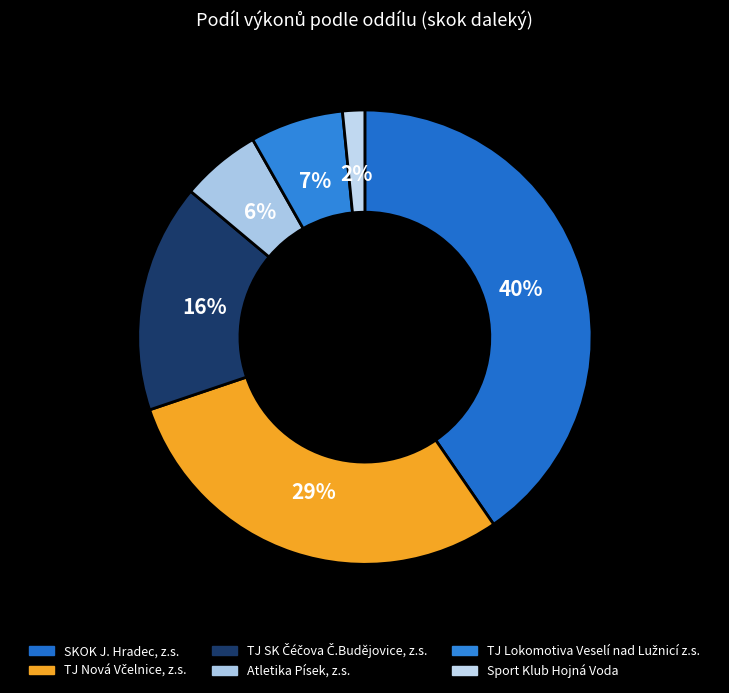

Combined, do Sport Klub Hojná Voda and TJ Nová Včelnice, z.s. account for over 50%?

No